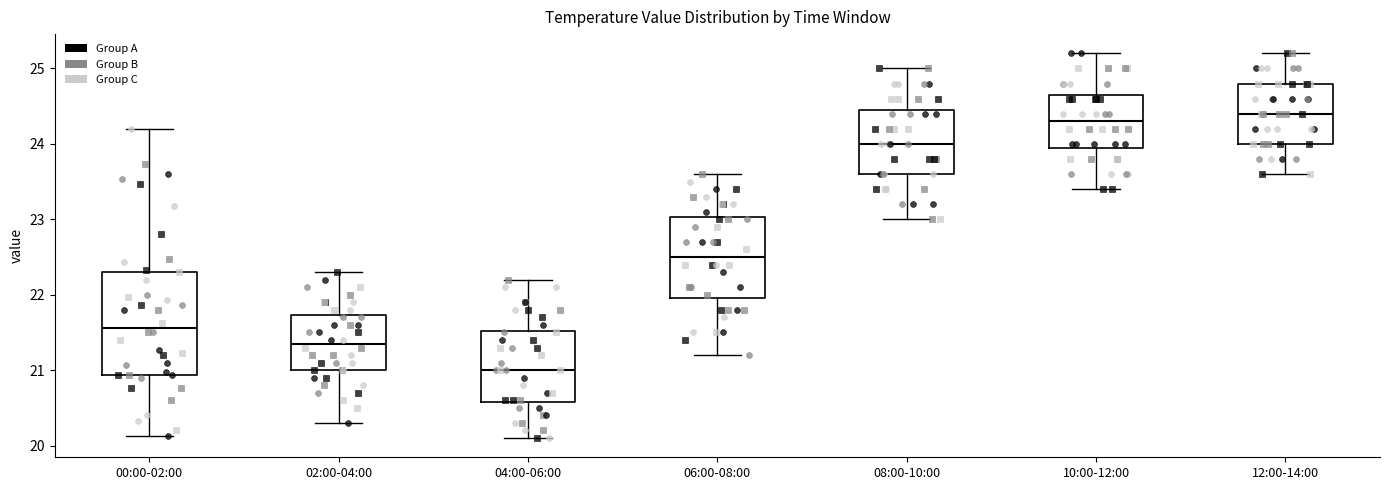

Which box has the highest median line?

12:00-14:00